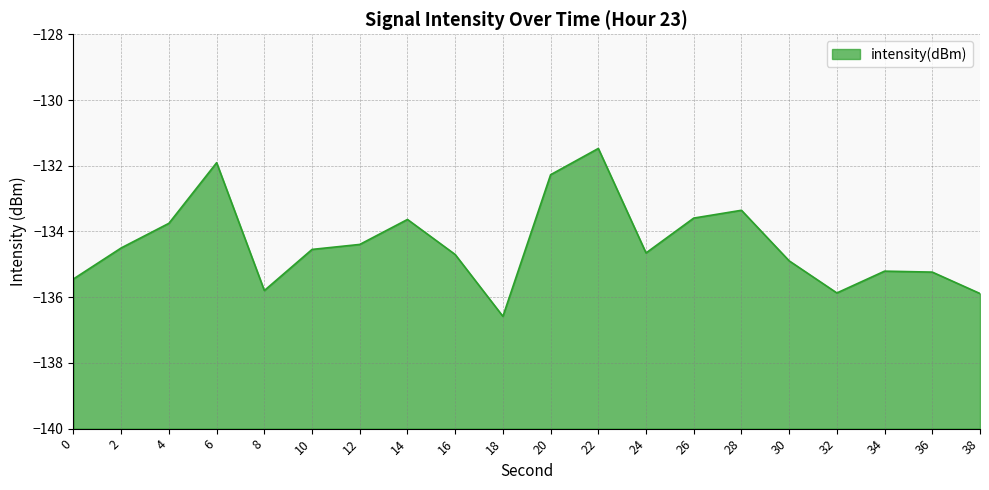

Reading left to right, list all the values displayed in this chart.

0=-135.4	2=-134.5	4=-133.8	6=-131.9	8=-135.8	10=-134.5	12=-134.4	14=-133.6	16=-134.7	18=-136.6	20=-132.3	22=-131.5	24=-134.7	26=-133.6	28=-133.4	30=-134.9	32=-135.9	34=-135.2	36=-135.2	38=-135.9